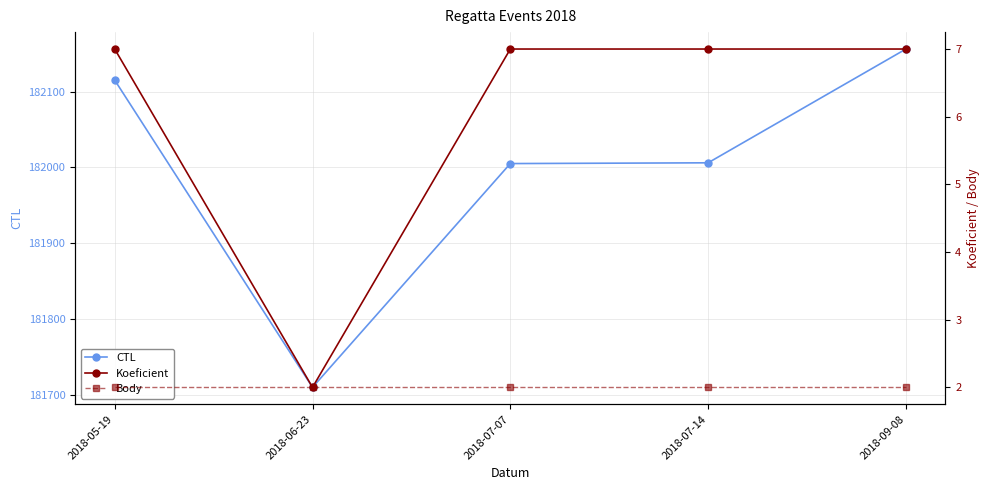

At how many categories does at least one series exceed 74796?

5